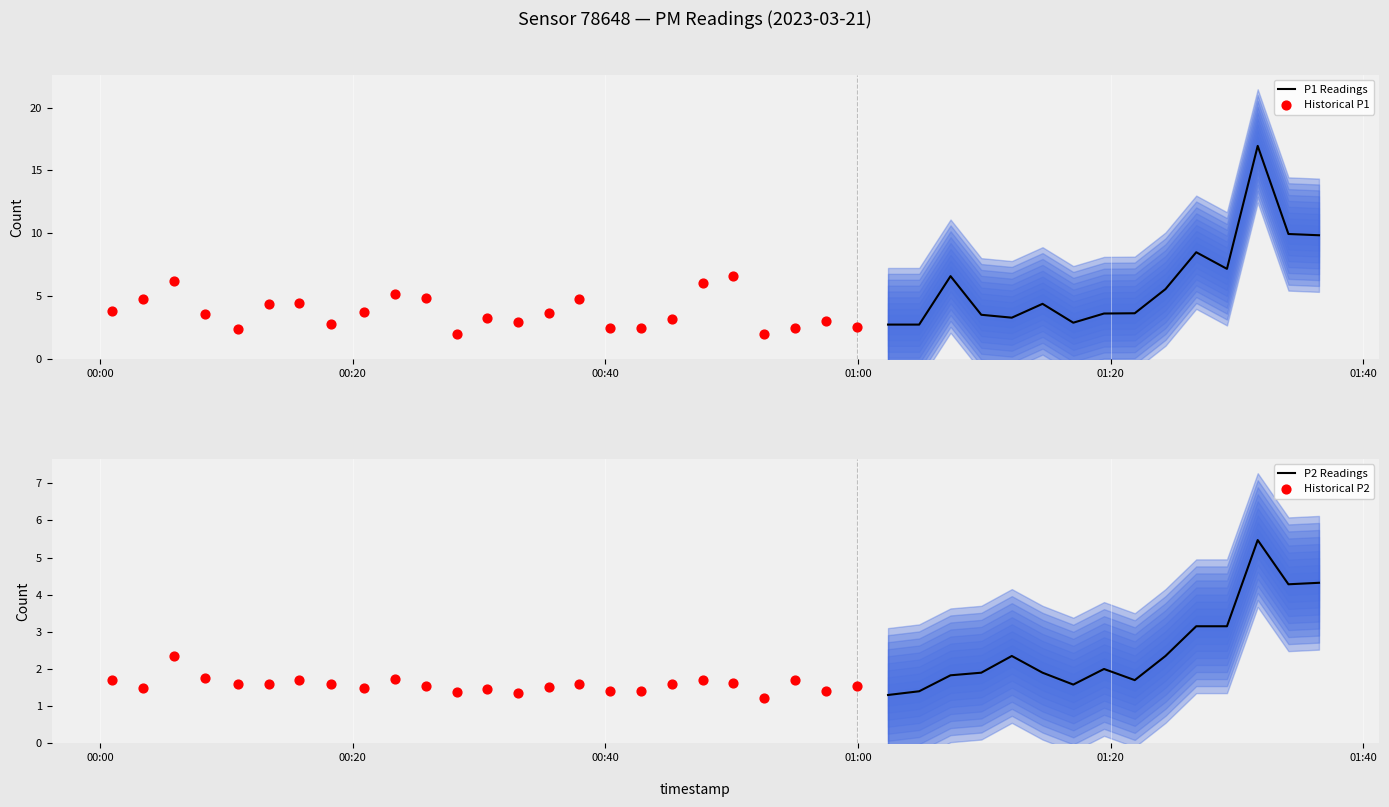

Which series has the largest Y range (max minus min)?

P1